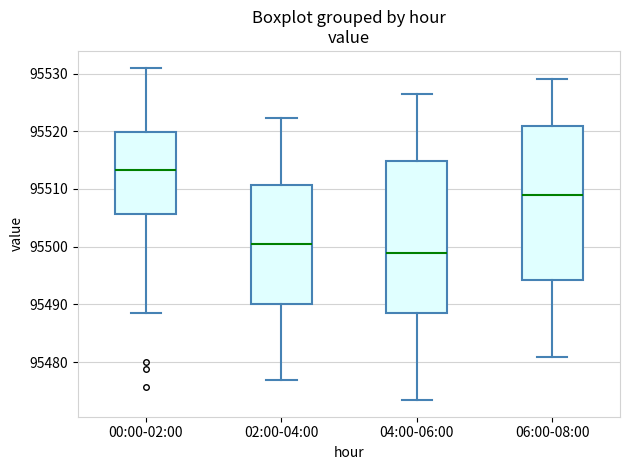

Reading left to right, transcribe this box plot: for each box, give where its median line is, the range the box spans, and where its two whiskers end, as read against the y-axis. The values are not printed on the chart, so give them approximately, as read against the axis.

00:00-02:00: median 95513, box 95506 to 95520, whiskers 95488 to 95531
02:00-04:00: median 95500, box 95490 to 95511, whiskers 95477 to 95522
04:00-06:00: median 95499, box 95489 to 95515, whiskers 95473 to 95526
06:00-08:00: median 95509, box 95494 to 95521, whiskers 95481 to 95529